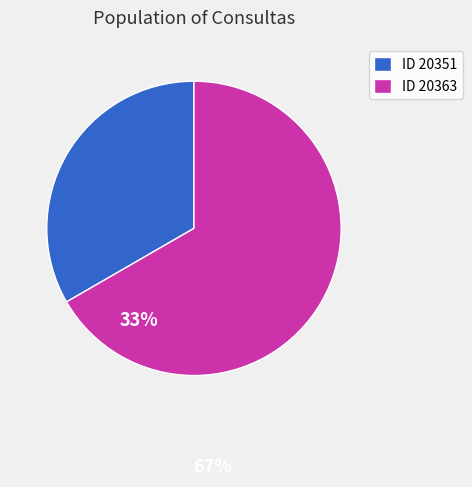

True or false: ID 20363 accounts for 67% of the total.

True